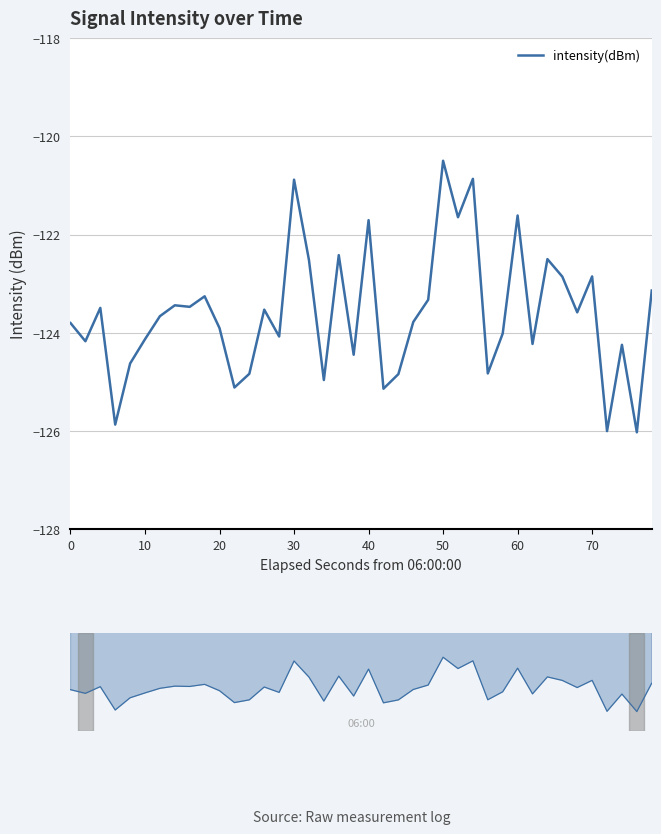

Reading left to right, what are all the values shown in this chart?

-123.8	-124.2	-123.5	-125.9	-124.6	-124.1	-123.7	-123.4	-123.5	-123.3	-123.9	-125.1	-124.8	-123.5	-124.1	-120.9	-122.5	-125.0	-122.4	-124.4	-121.7	-125.1	-124.8	-123.8	-123.3	-120.5	-121.6	-120.9	-124.8	-124.0	-121.6	-124.2	-122.5	-122.9	-123.6	-122.9	-126.0	-124.2	-126.0	-123.1